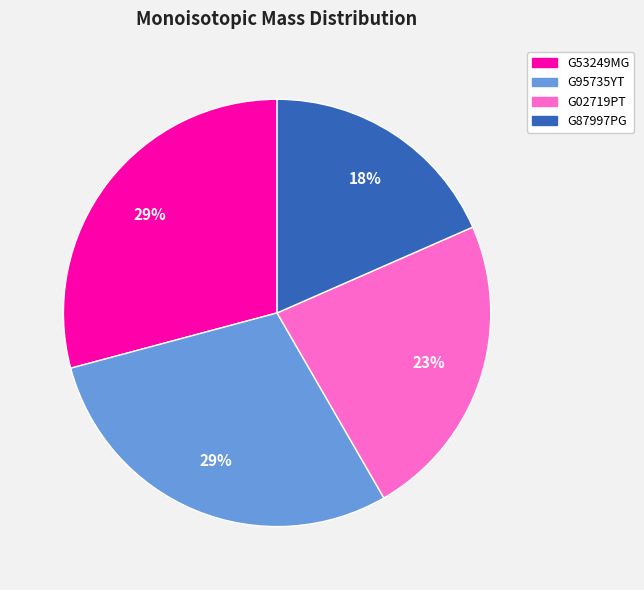

True or false: G02719PT accounts for 11% of the total.

False